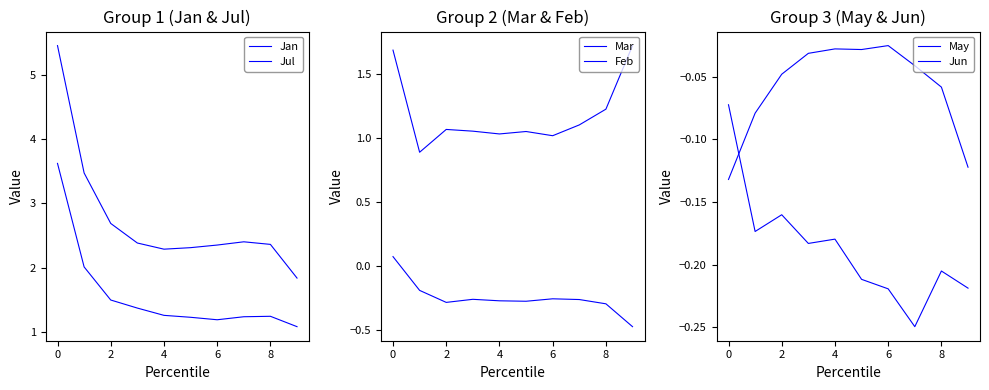

What is the maximum value for Jul?

3.6